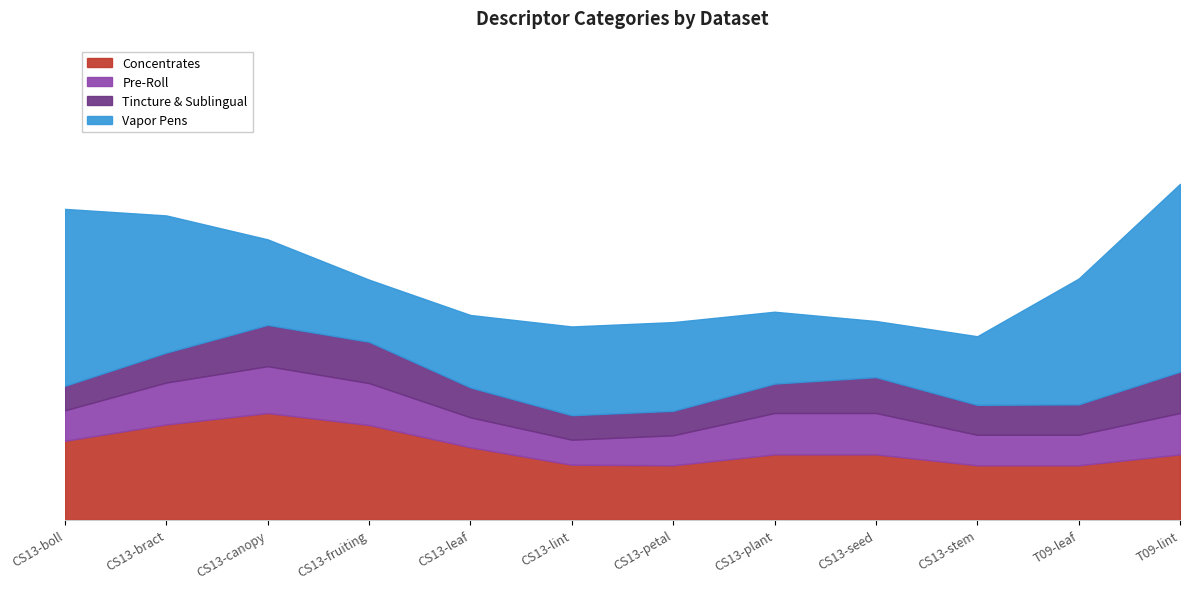

Between CS13-lint and CS13-seed, which series saw the biggest shift?

Vapor Pens